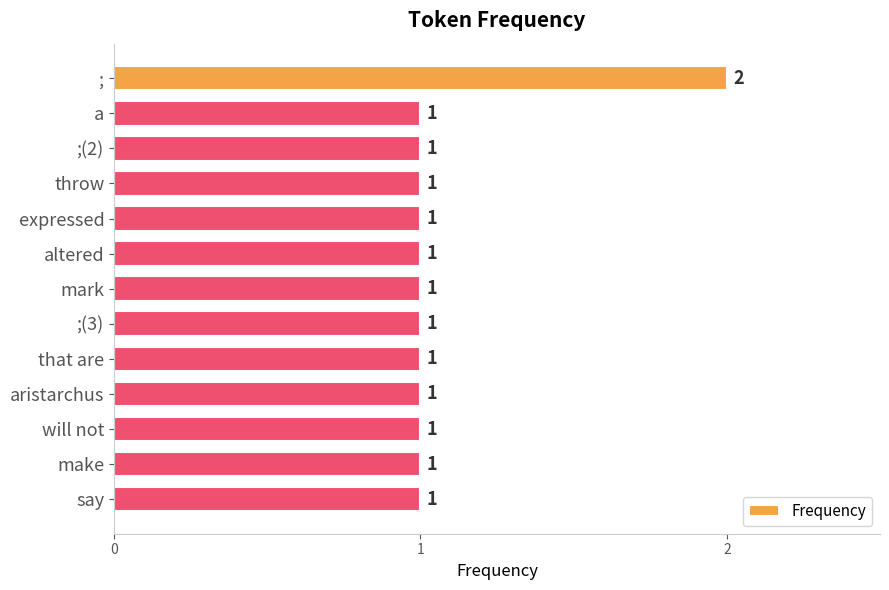

Which category has the highest value across all series?

;